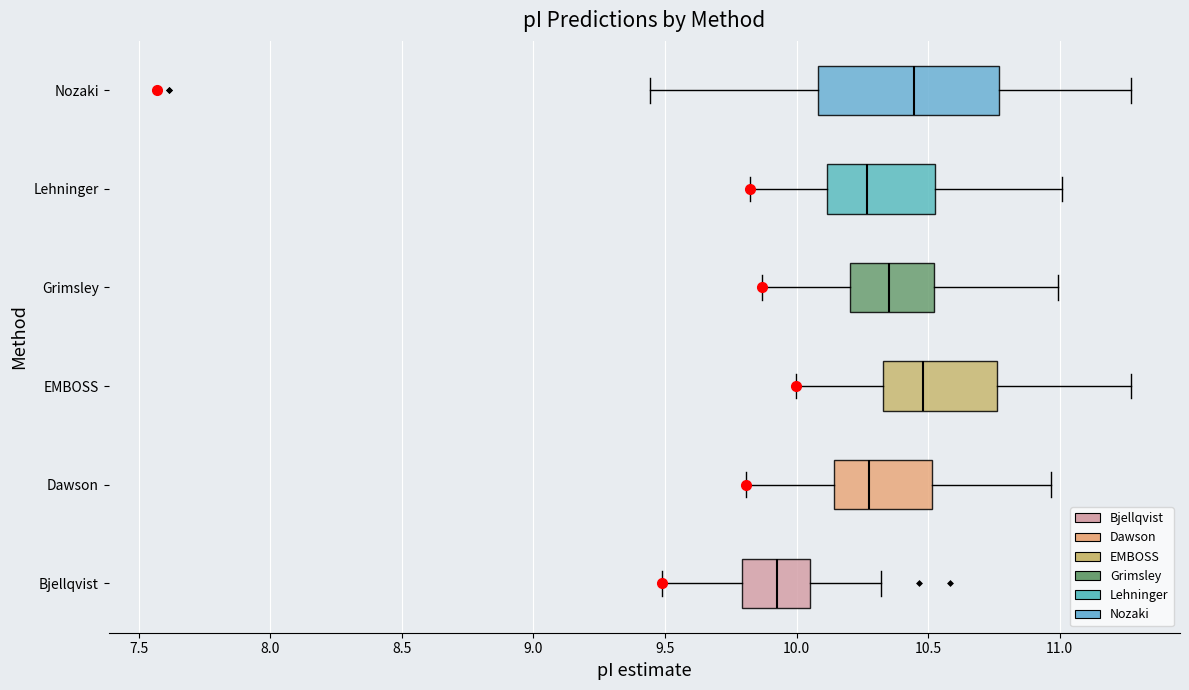

Reading bottom to top, read every box against the x-axis: the position of its median line, the range the box covers, and the ends of its whiskers. The values are not printed on the chart, so give them approximately, as read against the axis.

Bjellqvist: median 9.95, box 9.80 to 10.05, whiskers 9.50 to 10.30
Dawson: median 10.30, box 10.15 to 10.50, whiskers 9.80 to 10.95
EMBOSS: median 10.50, box 10.35 to 10.75, whiskers 10.00 to 11.25
Grimsley: median 10.35, box 10.20 to 10.50, whiskers 9.85 to 11.00
Lehninger: median 10.25, box 10.10 to 10.55, whiskers 9.80 to 11.00
Nozaki: median 10.45, box 10.10 to 10.75, whiskers 9.45 to 11.25